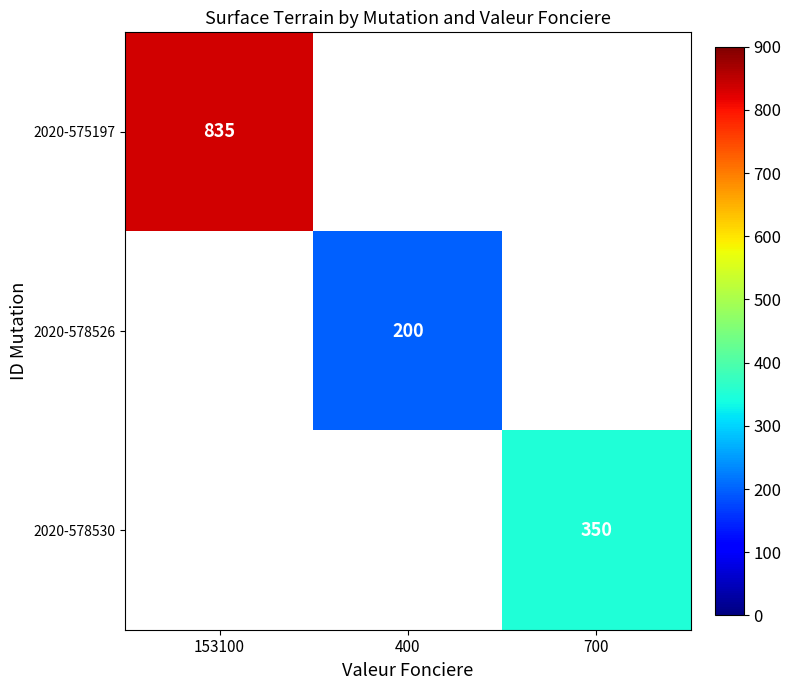

The 2020-578526 series shows 301 at 400. True or false?

False